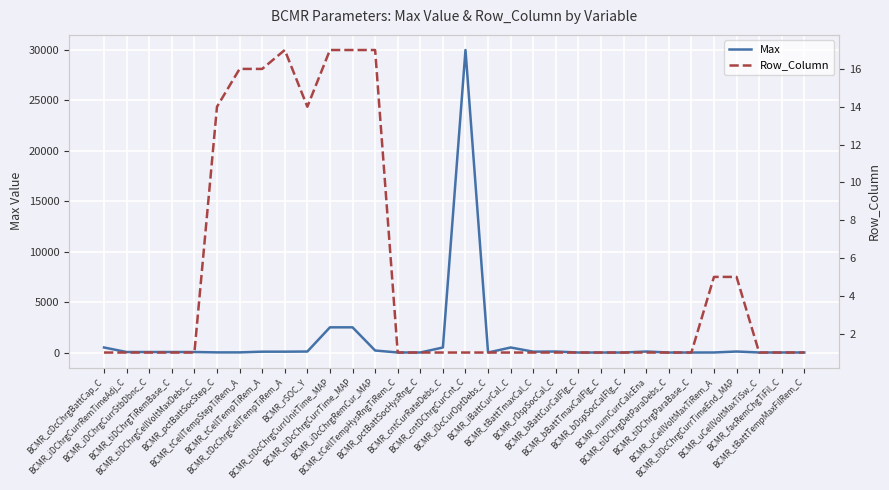

Read the Max value at BCMR_iBattCurCal_C, to the nearest 10.

500